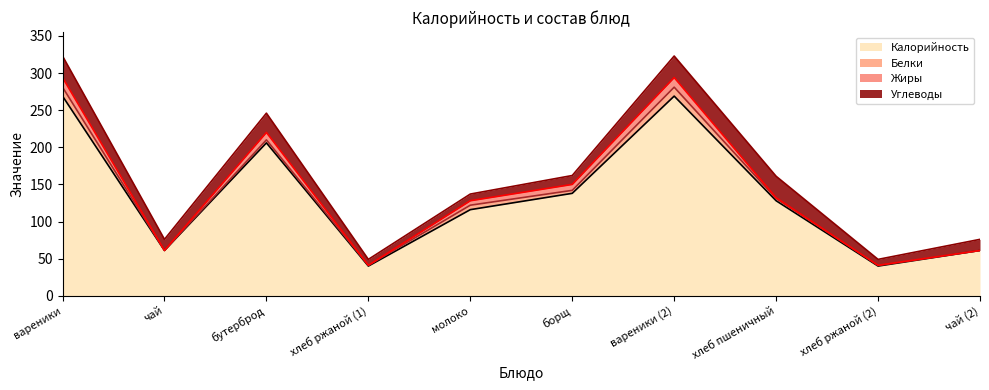

Which series has the largest total across all categories?

Калорийность